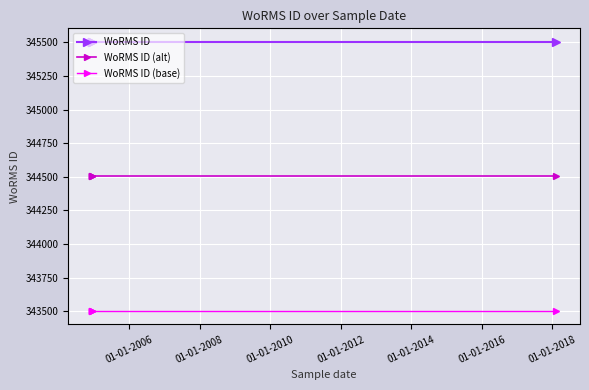

What is the approximate value of WoRMS ID at 01-01-2008?

345504